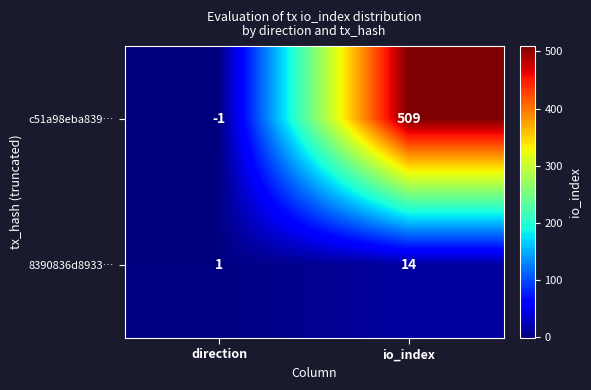

True or false: 8390836d8933… has a value of 22 at io_index.

False